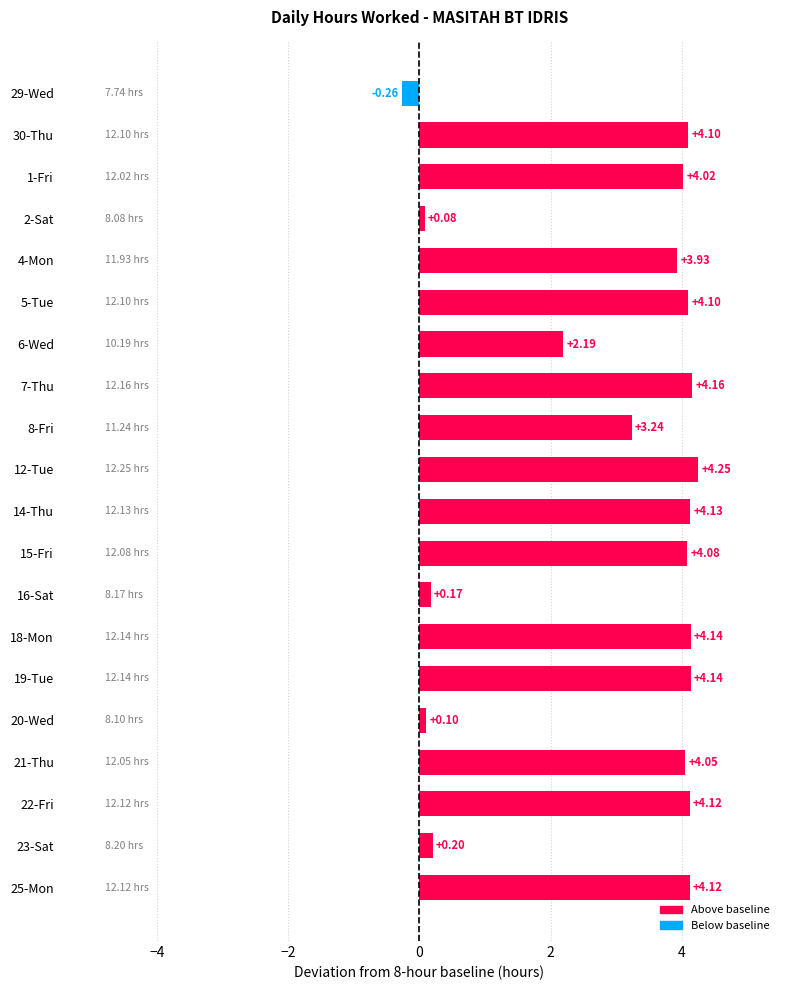

How many values are below 4?

8